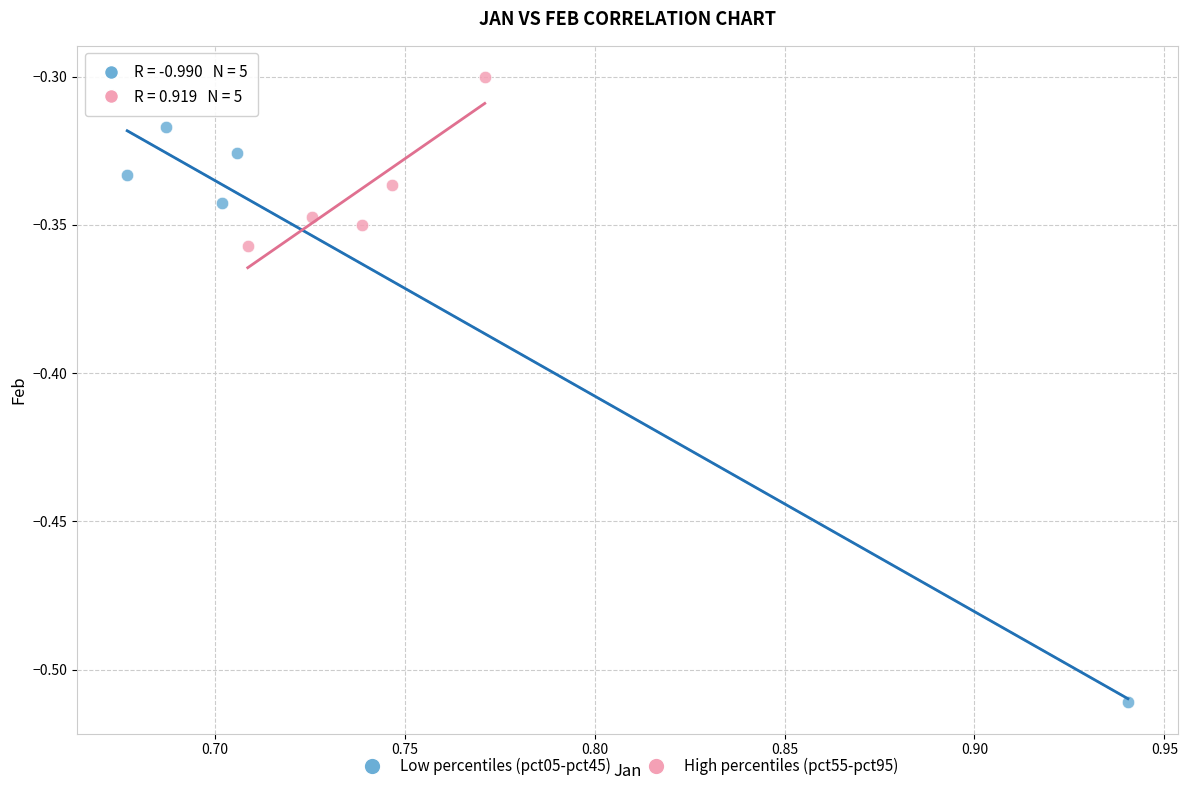

Which series has the widest spread of Y values?

Low percentiles (pct05-pct45)